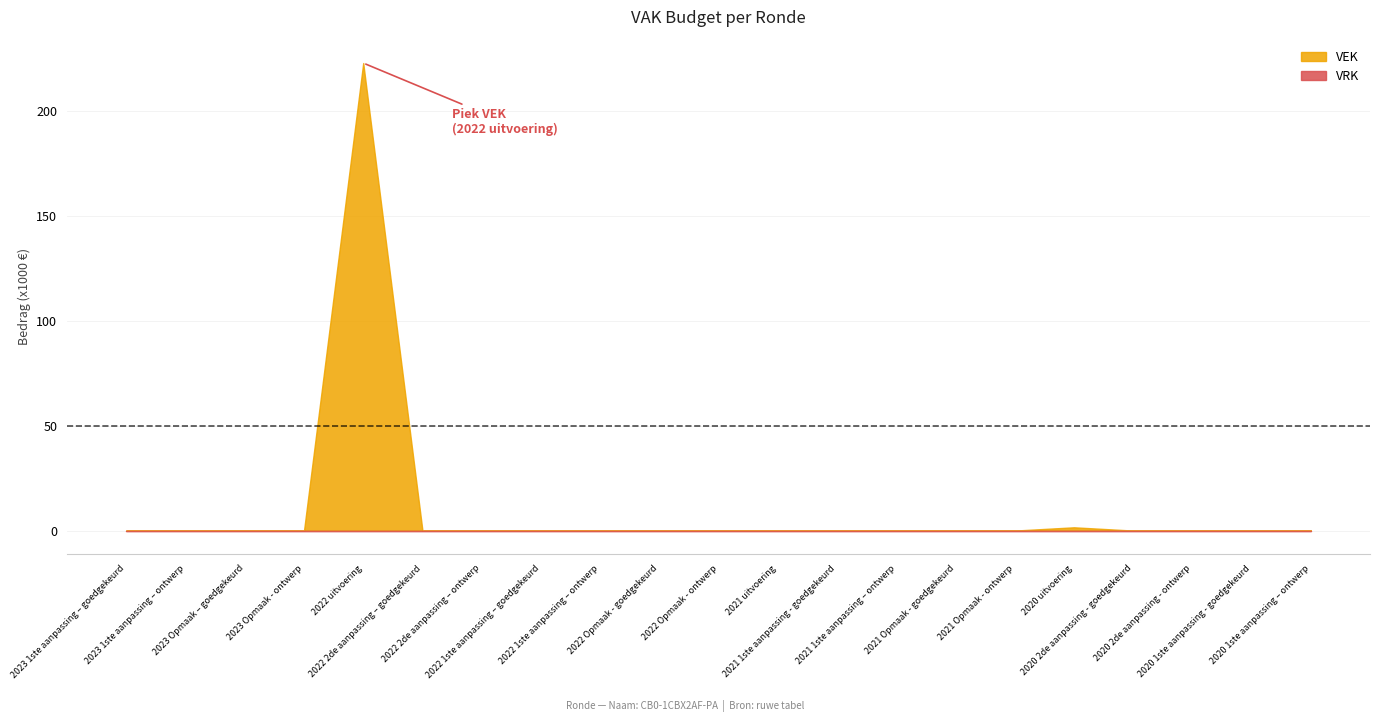

Rank the categories by VRK value from lowest to highest.

2023 1ste aanpassing – goedgekeurd, 2023 1ste aanpassing – ontwerp, 2023 Opmaak – goedgekeurd, 2023 Opmaak - ontwerp, 2022 uitvoering, 2022 2de aanpassing – goedgekeurd, 2022 2de aanpassing – ontwerp, 2022 1ste aanpassing – goedgekeurd, 2022 1ste aanpassing – ontwerp, 2022 Opmaak - goedgekeurd, 2022 Opmaak - ontwerp, 2021 uitvoering, 2021 1ste aanpassing - goedgekeurd, 2021 1ste aanpassing – ontwerp, 2021 Opmaak - goedgekeurd, 2021 Opmaak - ontwerp, 2020 uitvoering, 2020 2de aanpassing - goedgekeurd, 2020 2de aanpassing - ontwerp, 2020 1ste aanpassing - goedgekeurd, 2020 1ste aanpassing – ontwerp